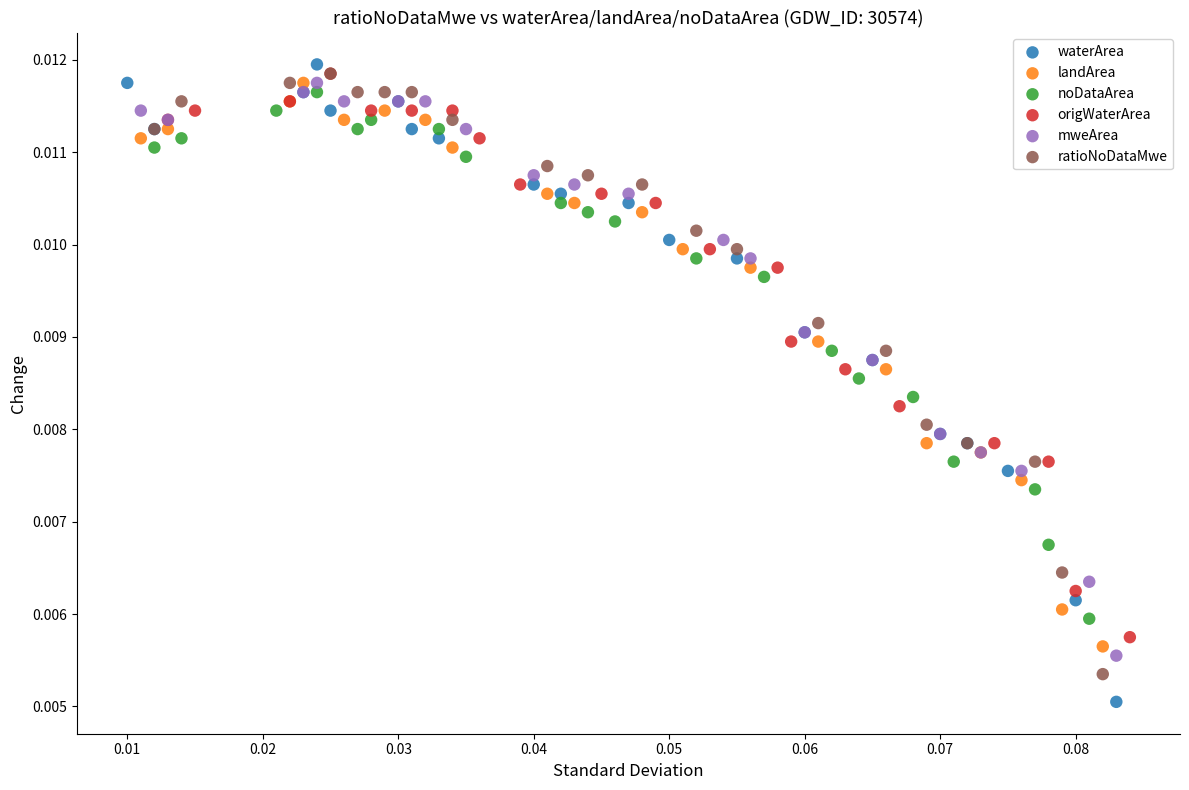

Which series has the largest Y range (max minus min)?

waterArea